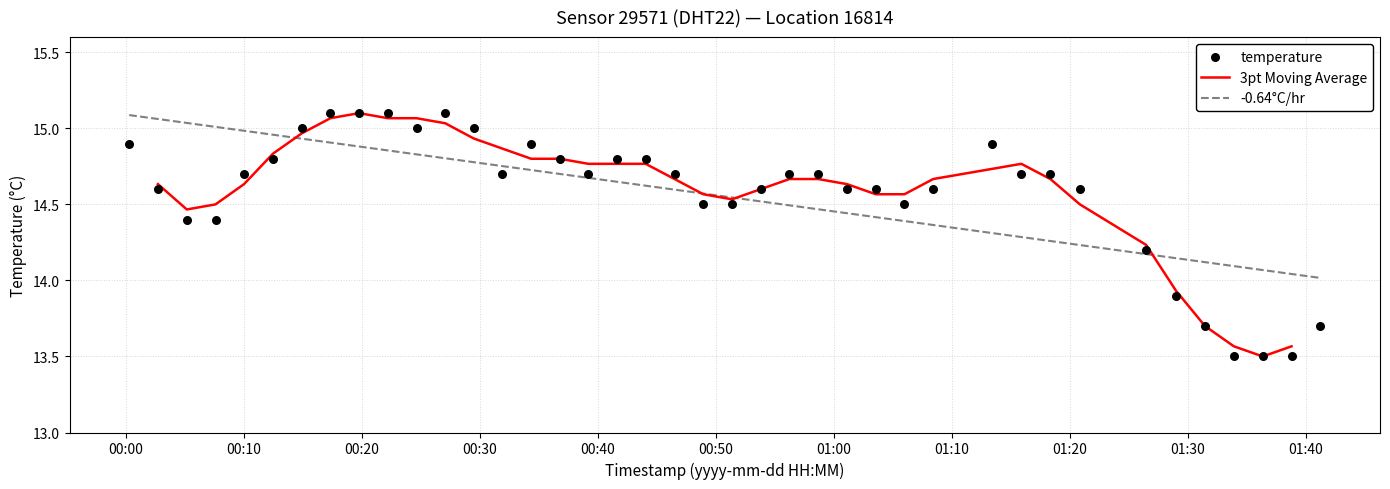

Between 2023-08-30T01:03:34 and 2023-08-30T00:39:13, which is larger?

2023-08-30T00:39:13